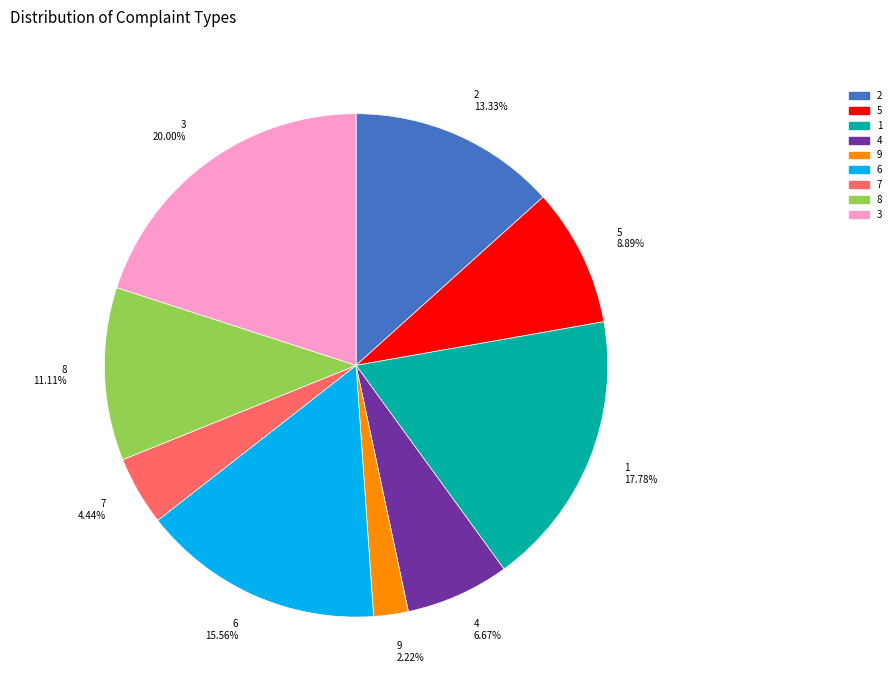

The 6 slice represents 16% of the pie. True or false?

True